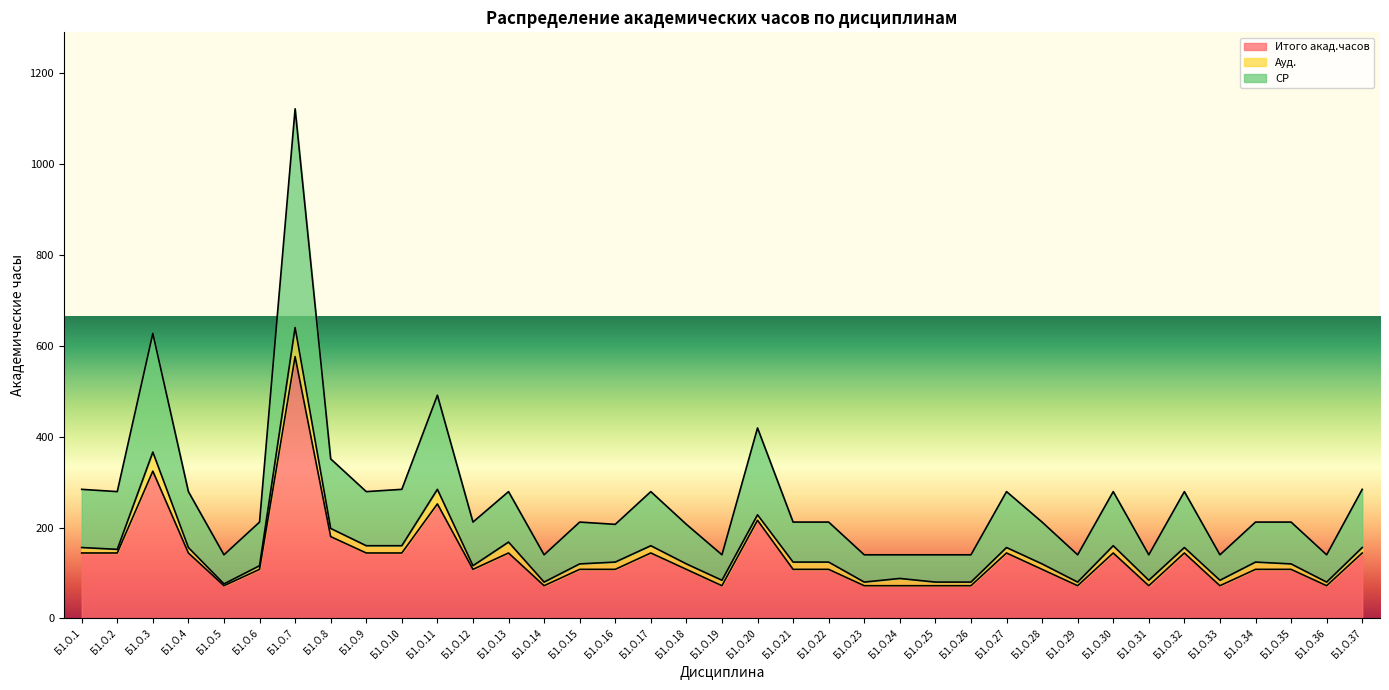

At which category is the sum across all series the highest?

Б1.О.7